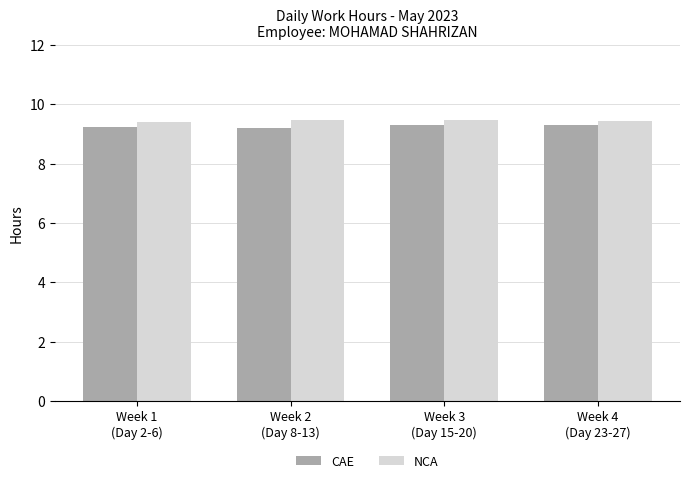

Count the CAE values in the range 9 to 10.

4